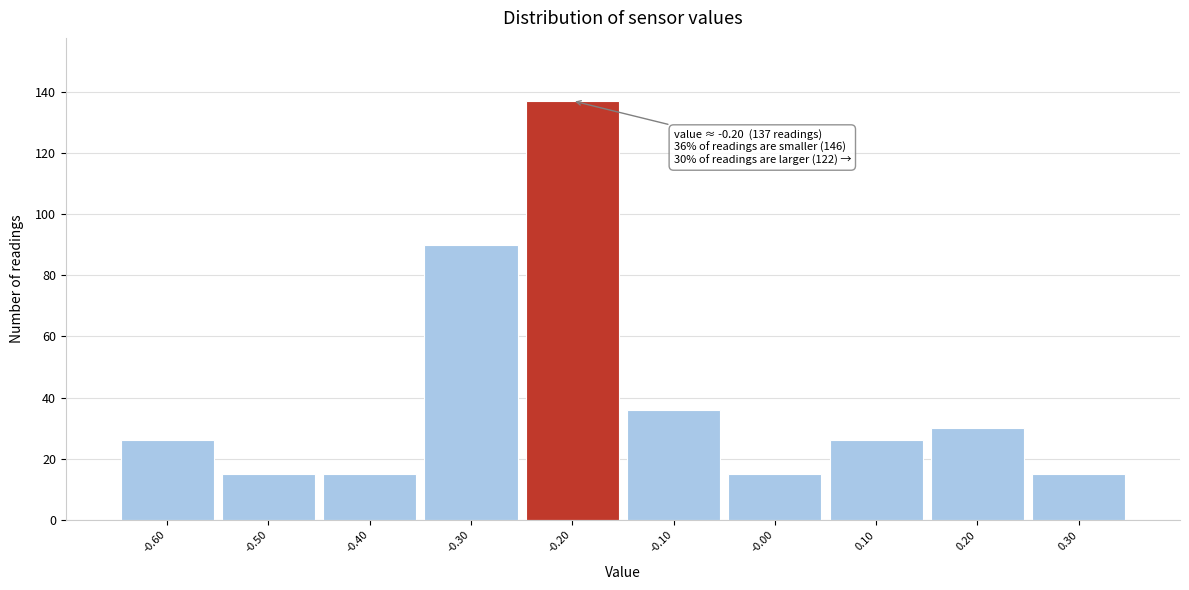

Which range on the x-axis has the tallest bar?

-0.25 to -0.15